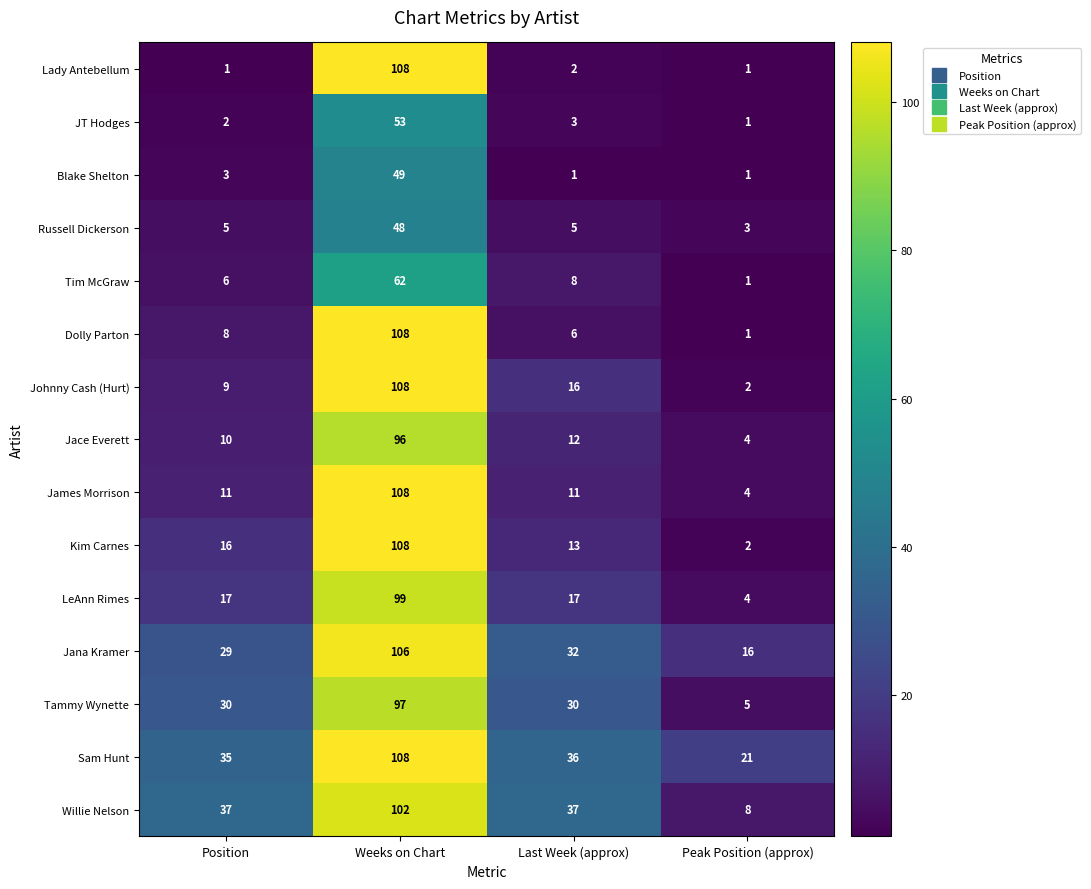

How many categories are shown in the chart?

4